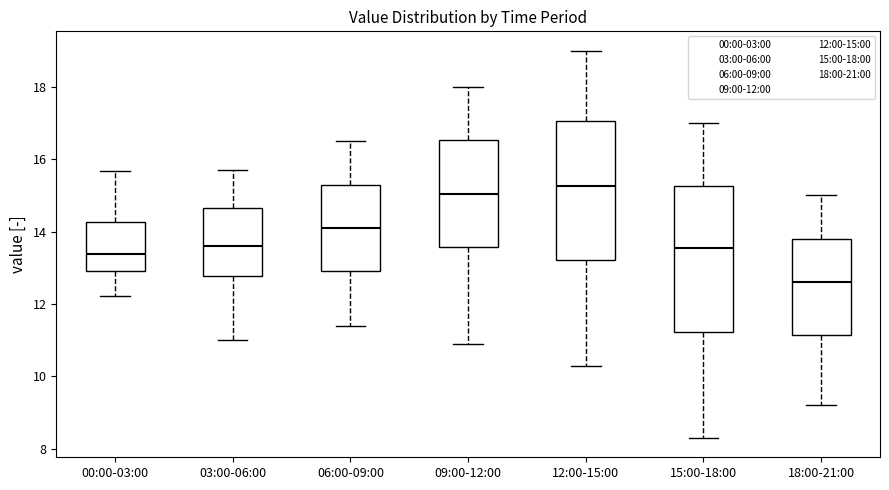

Reading left to right, transcribe this box plot: for each box, give where its median line is, the range the box spans, and where its two whiskers end, as read against the y-axis. The values are not printed on the chart, so give them approximately, as read against the axis.

00:00-03:00: median 13.4, box 13.0 to 14.2, whiskers 12.2 to 15.6
03:00-06:00: median 13.6, box 12.8 to 14.6, whiskers 11.0 to 15.8
06:00-09:00: median 14.2, box 13.0 to 15.4, whiskers 11.4 to 16.6
09:00-12:00: median 15.0, box 13.6 to 16.6, whiskers 11.0 to 18.0
12:00-15:00: median 15.2, box 13.2 to 17.0, whiskers 10.4 to 19.0
15:00-18:00: median 13.6, box 11.2 to 15.2, whiskers 8.4 to 17.0
18:00-21:00: median 12.6, box 11.2 to 13.8, whiskers 9.2 to 15.0